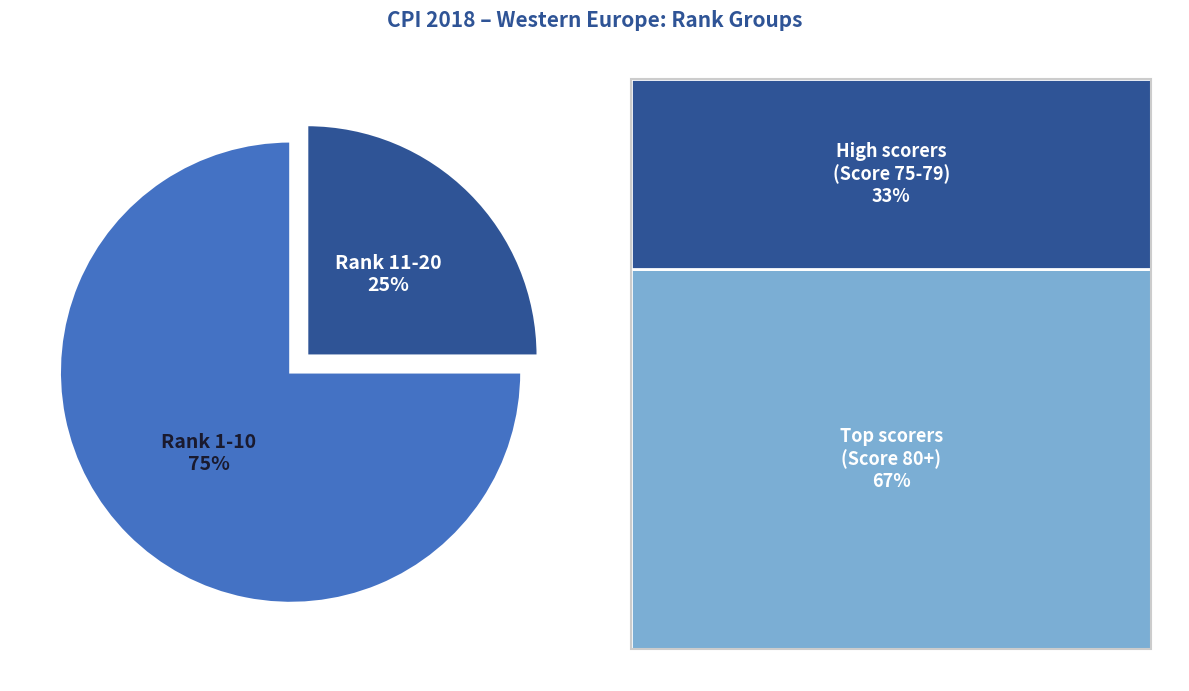

To the nearest percent, what portion does Rank 1-10 represent?

75%